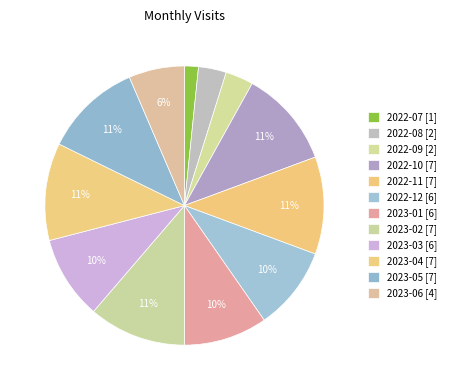

True or false: 2023-03 accounts for 10% of the total.

True